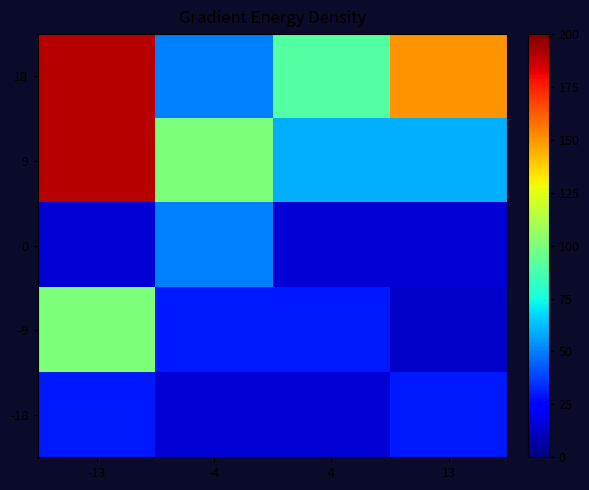

Reading left to right, transcribe all the data shown in this chart.

18: -13=190	-4=50	4=90	13=150
9: -13=190	-4=100	4=60	13=60
0: -13=15	-4=50	4=15	13=15
-9: -13=100	-4=30	4=30	13=13
-18: -13=30	-4=15	4=15	13=30